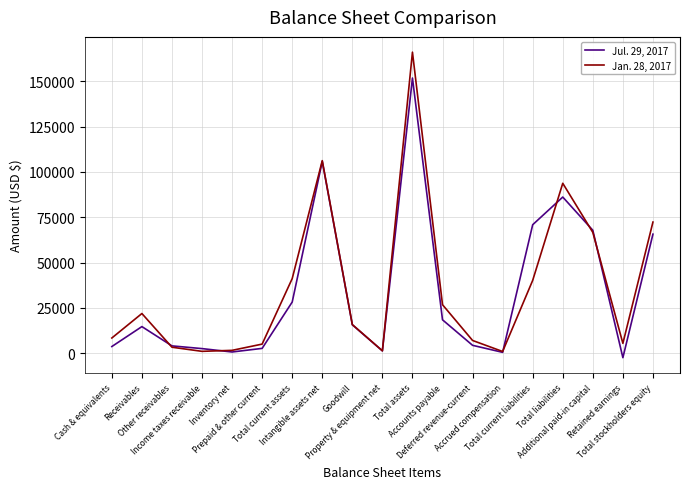

Which series has the widest spread of values?

Jan. 28, 2017